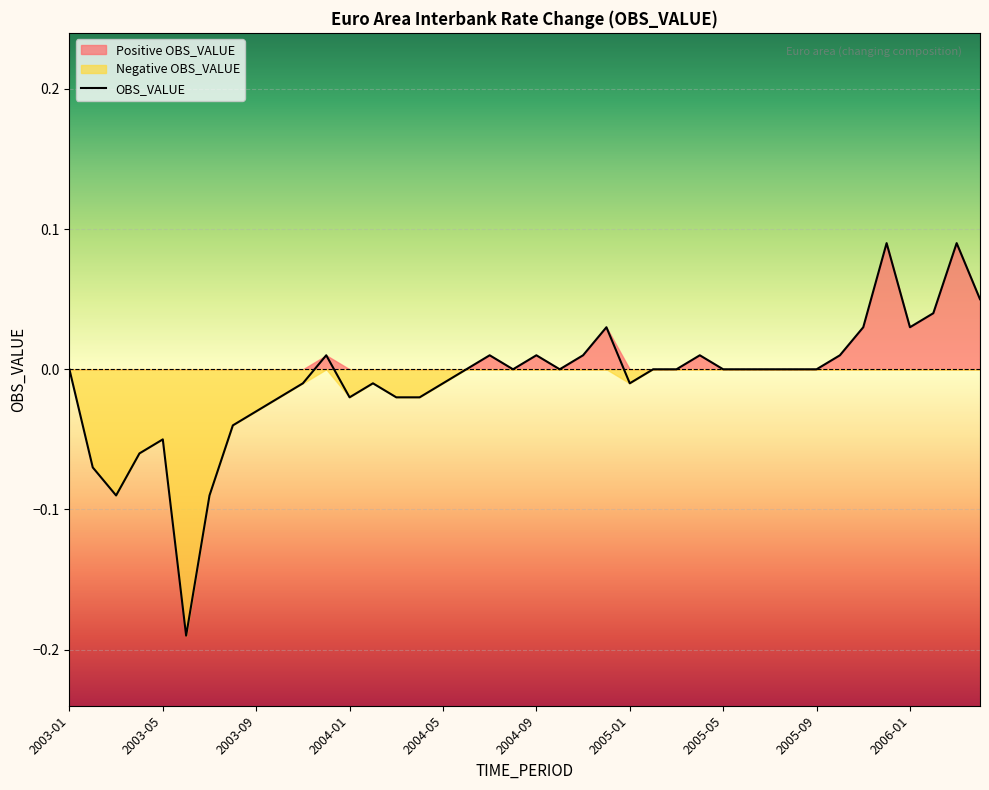

What is the greatest value displayed?

0.1